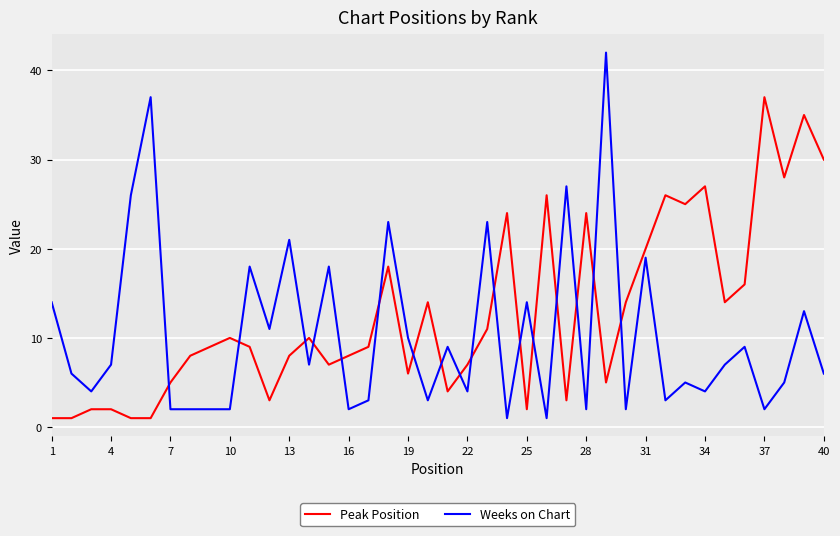

Rank the series by their maximum value, from highest to lowest.

Weeks on Chart, Peak Position